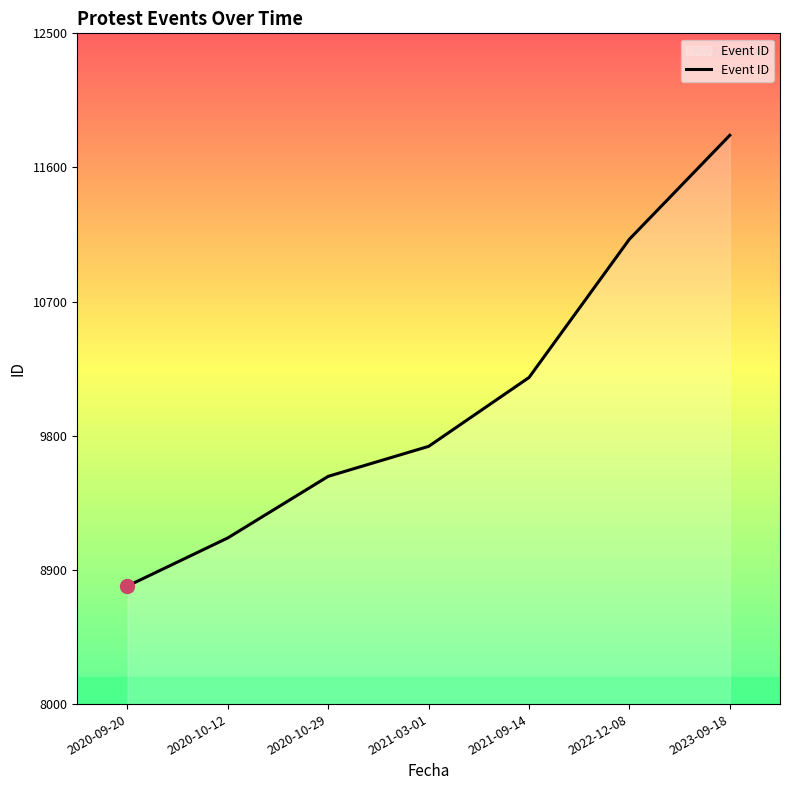

What position from the left is 2022-12-08?

6